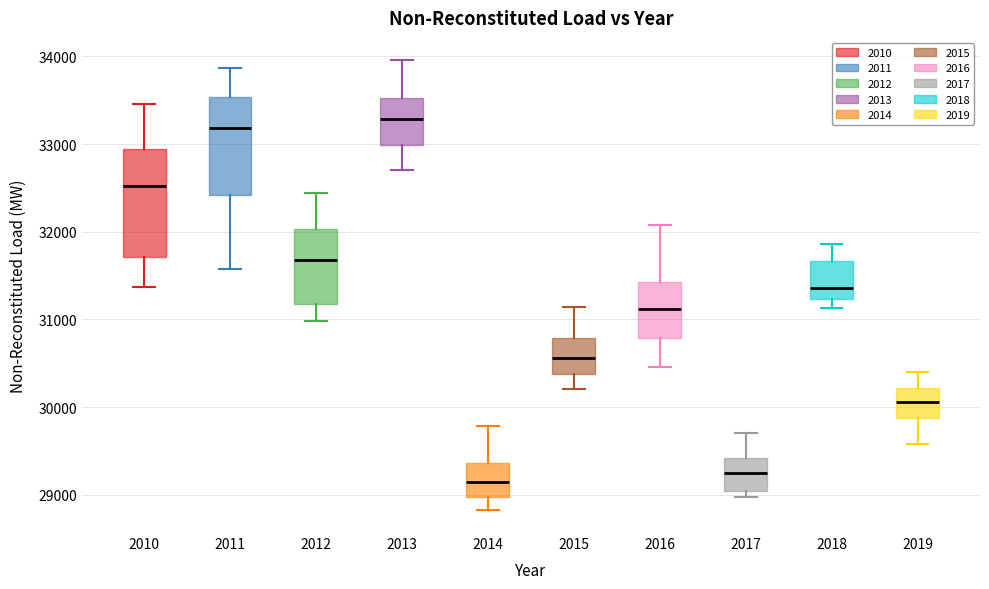

Which box is the tallest, from its lower edge to its upper edge?

2010